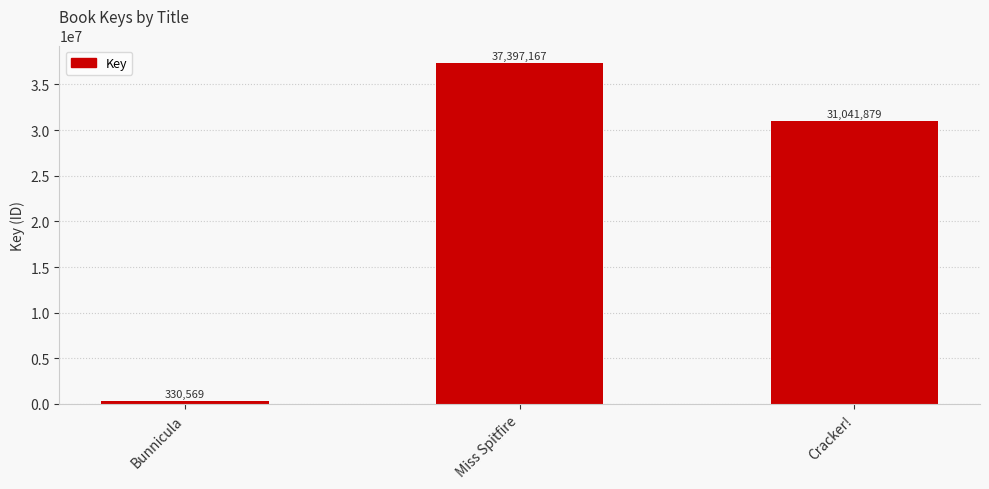

Count the number of categories in the chart.

3